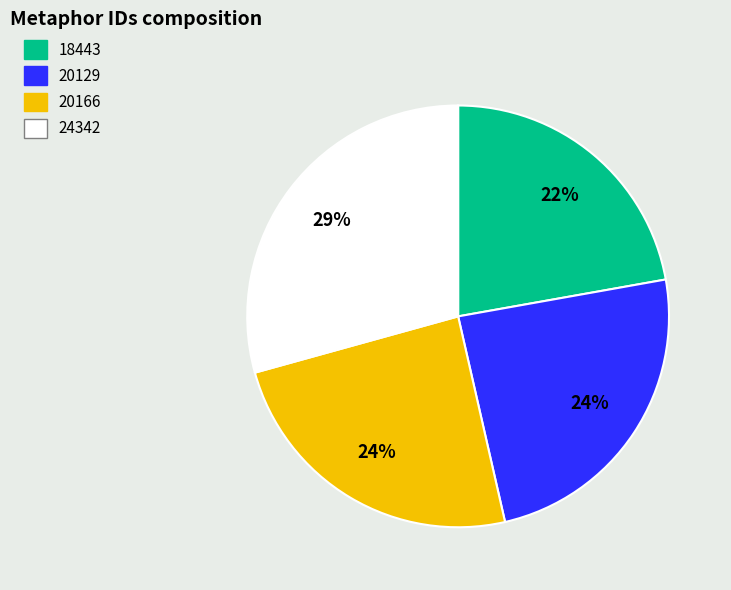

Does 20129 account for over 50% of the chart?

No